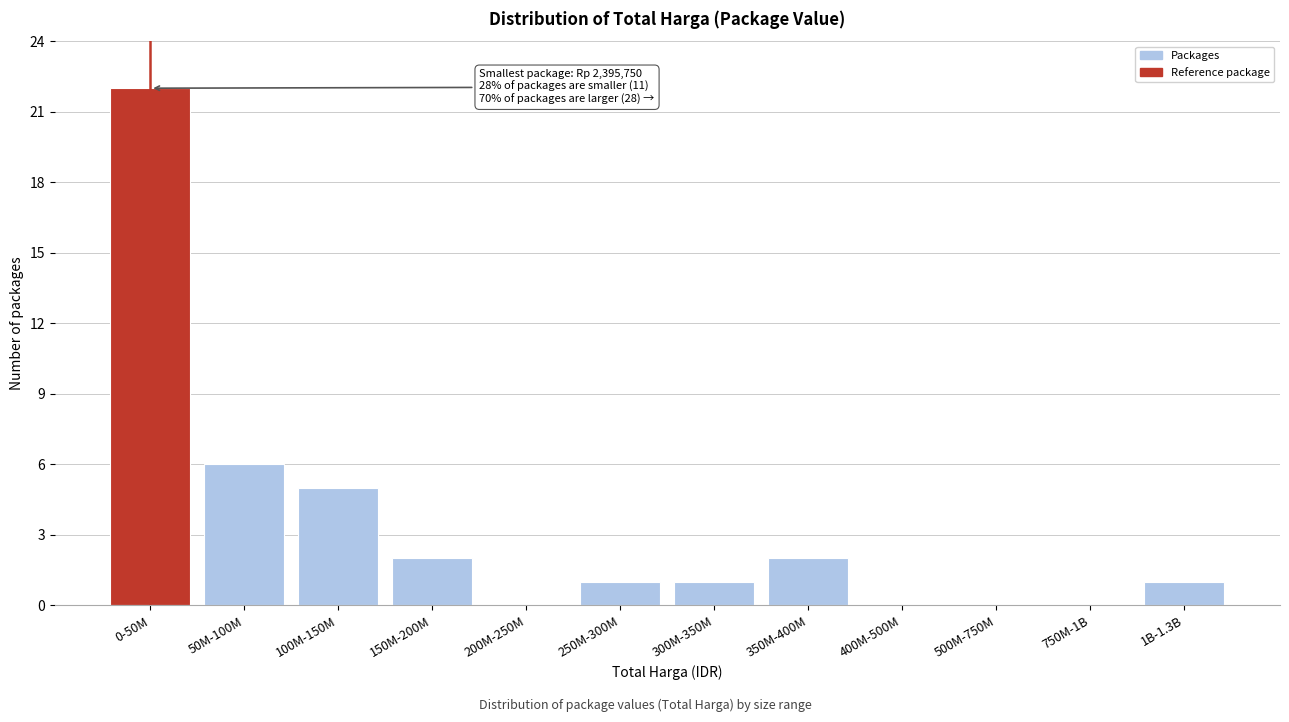

Reading right to left, transcribe all the data shown in this chart.

1B-1.3B=1	750M-1B=0	500M-750M=0	400M-500M=0	350M-400M=2	300M-350M=1	250M-300M=1	200M-250M=0	150M-200M=2	100M-150M=5	50M-100M=6	0-50M=22